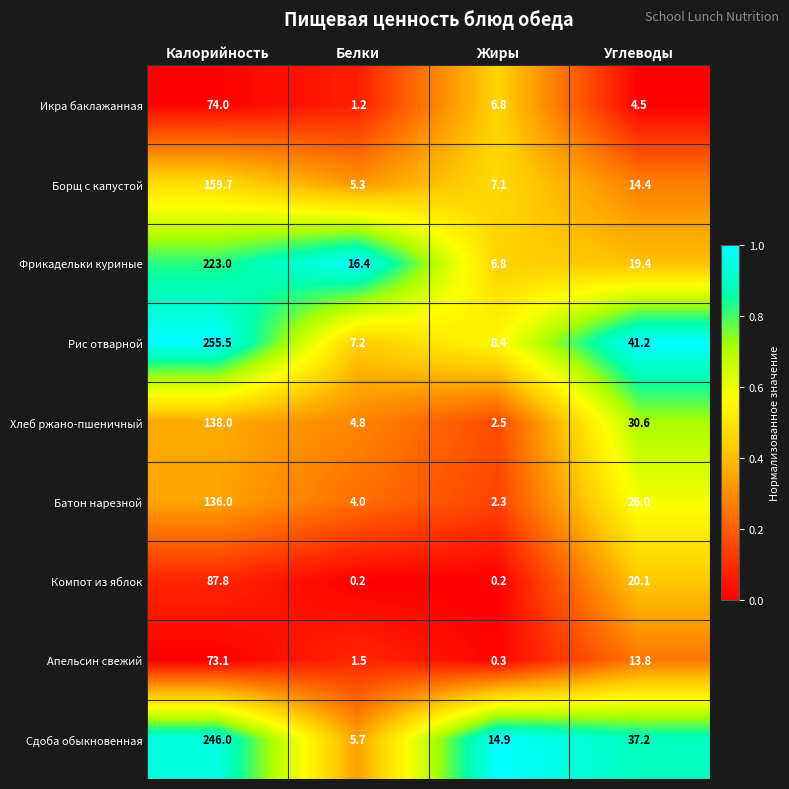

What is the greatest value displayed?

255.5